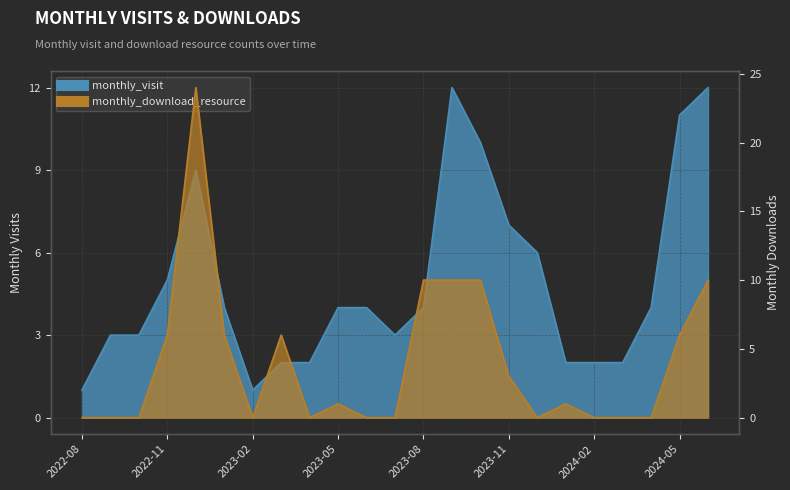

How many times do monthly_download_resource and monthly_visit cross each other?

6